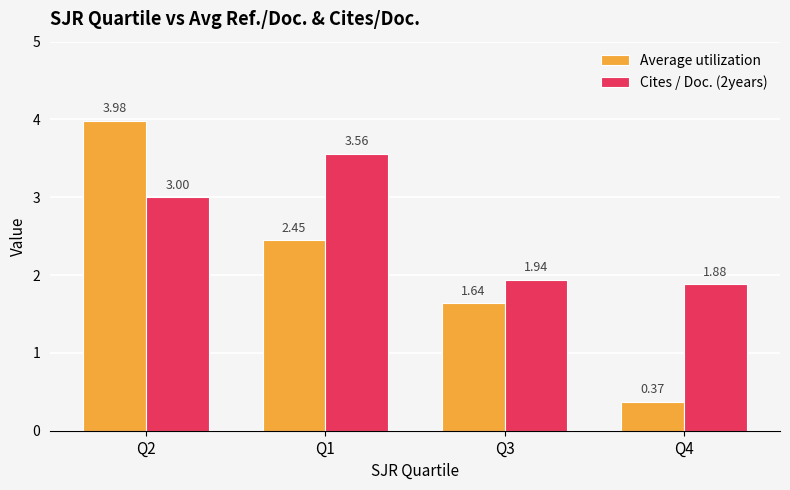

What is the average value of the Cites / Doc. (2years) series?

2.6